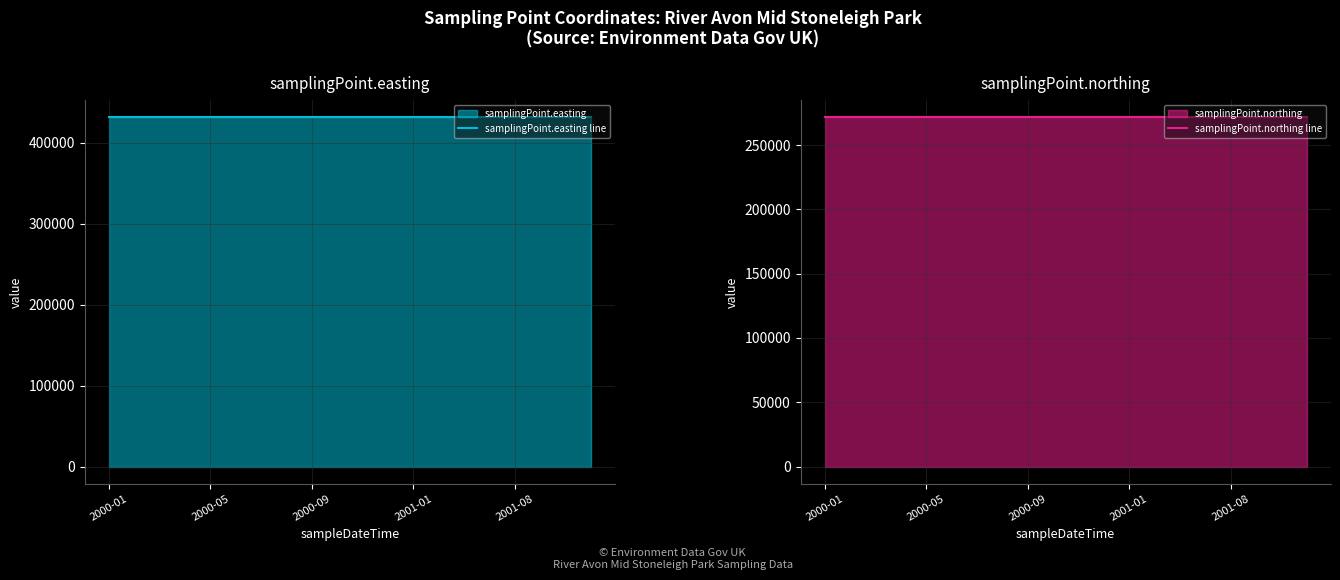

True or false: samplingPoint.northing line and samplingPoint.easting line intersect in this chart.

False